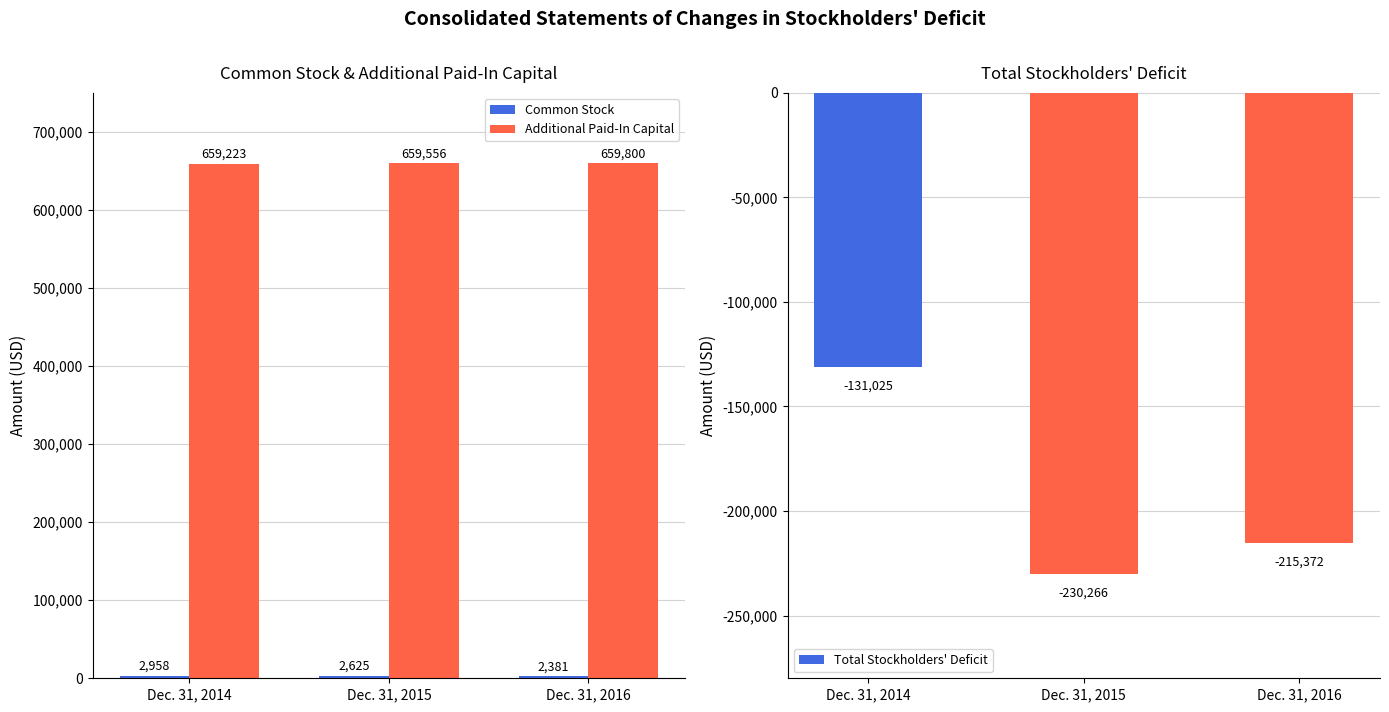

Which has a higher value, Dec. 31, 2014 or Dec. 31, 2015?

Dec. 31, 2014